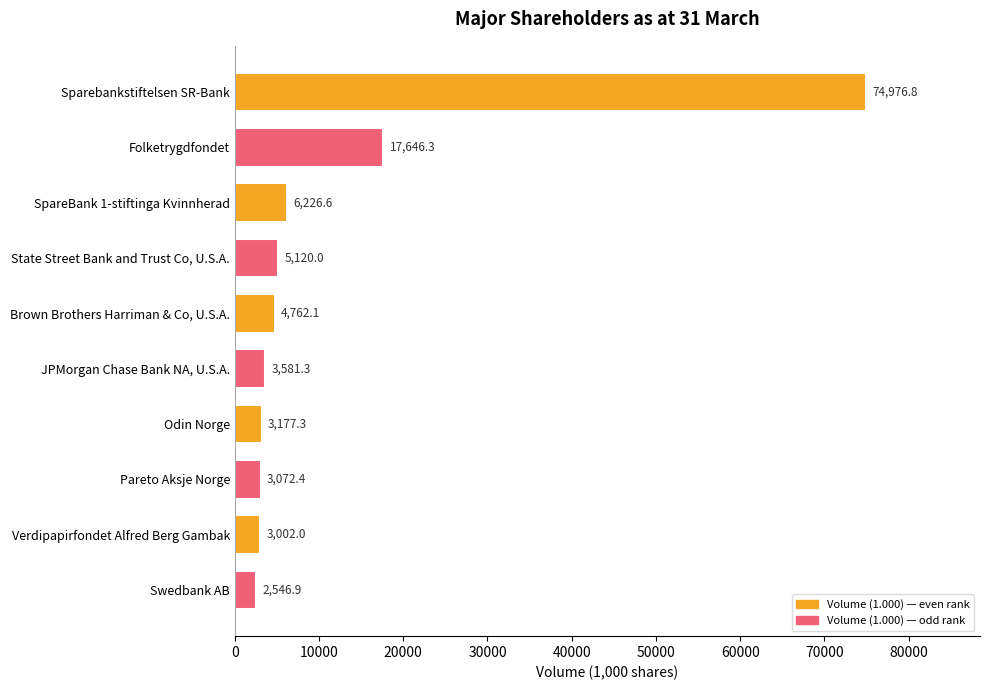

What is the maximum value shown in the chart?

74976.8